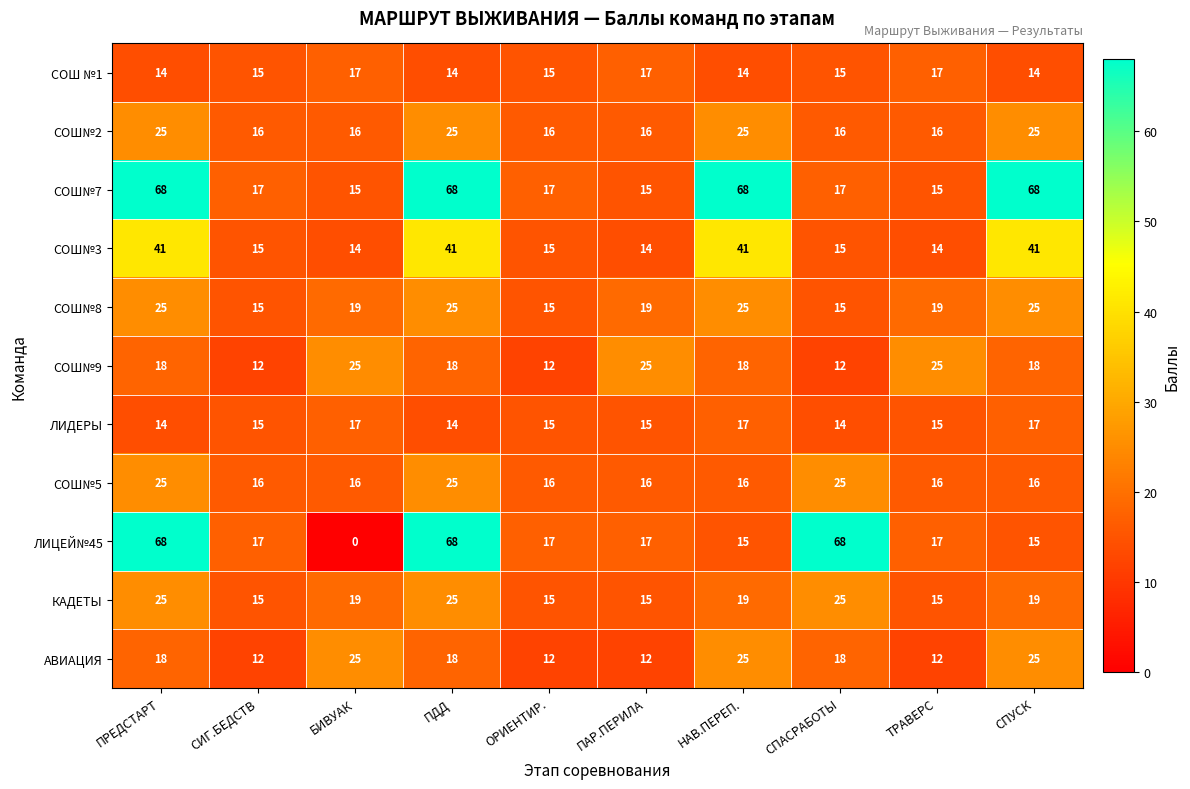

How many positive values does the ЛИЦЕЙ№45 series have?

9